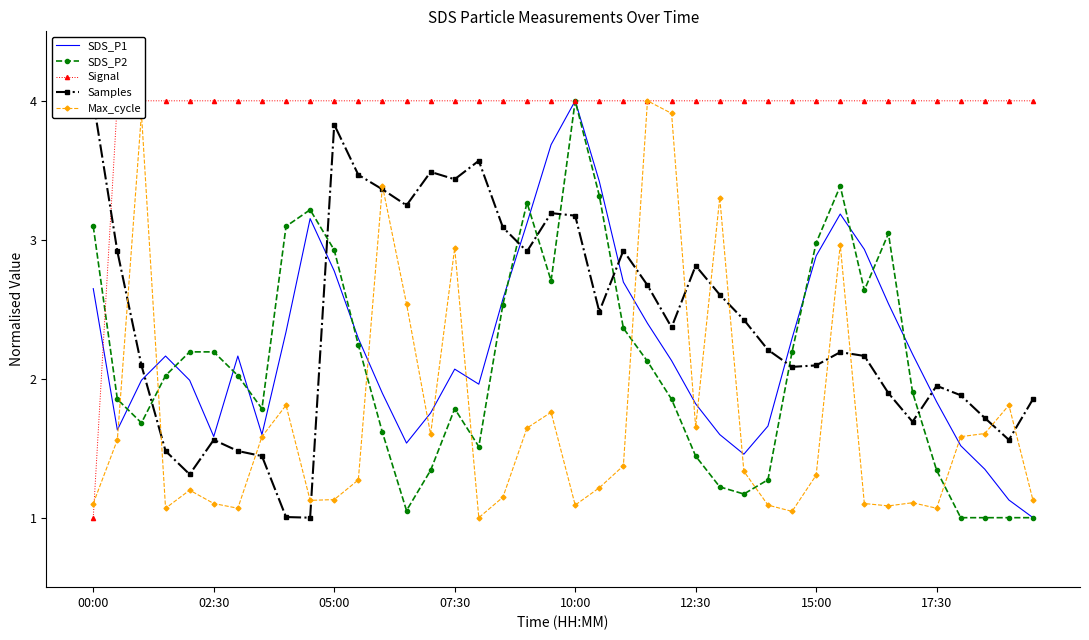

What value does the SDS_P2 series have at 19?

2.7